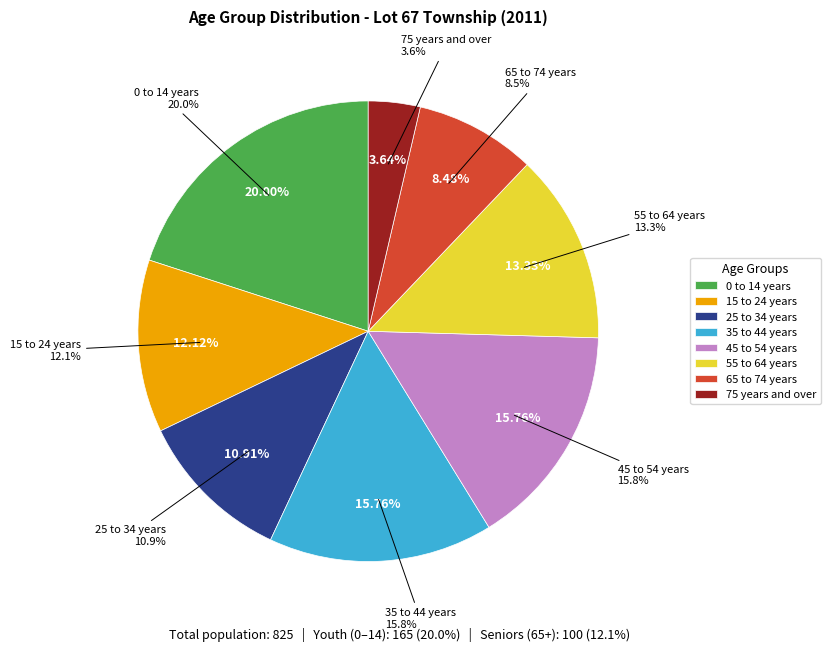

Rank the categories by value from lowest to highest.

75 years and over, 65 to 74 years, 25 to 34 years, 15 to 24 years, 55 to 64 years, 35 to 44 years, 45 to 54 years, 0 to 14 years